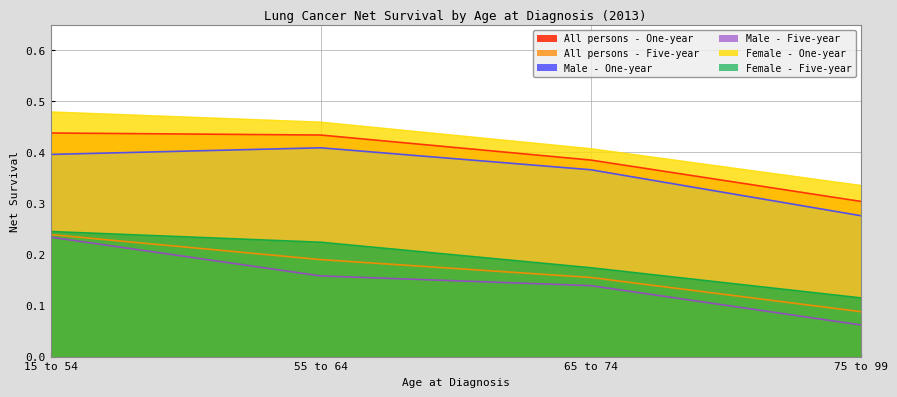

Is it true that Female - Five-year equals 0.1 at 75 to 99?

True